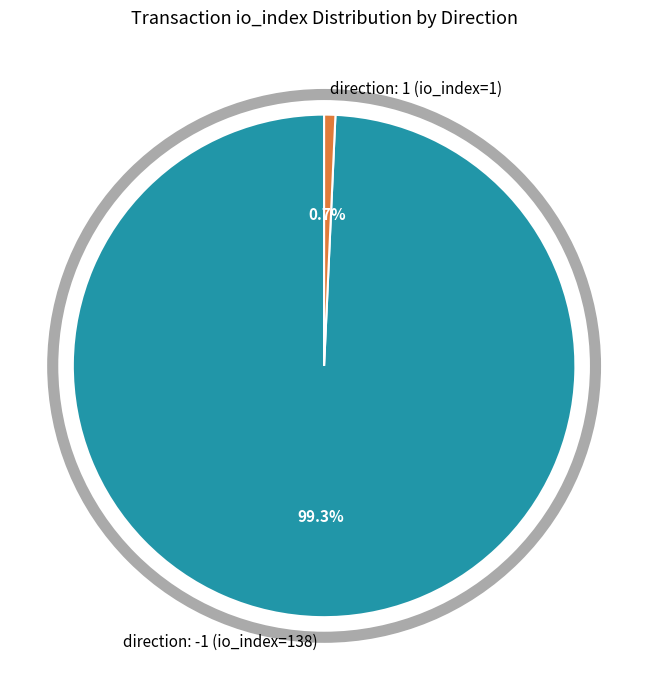

Count the number of slices in the pie.

2